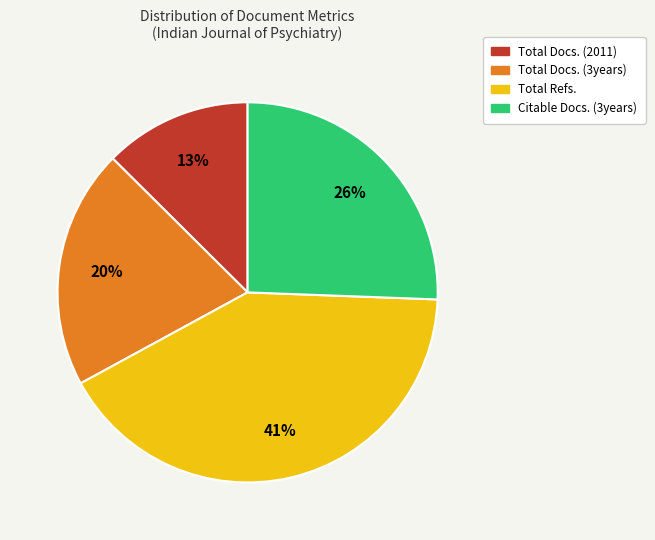

Which has a higher value, Total Refs. or Citable Docs. (3years)?

Total Refs.